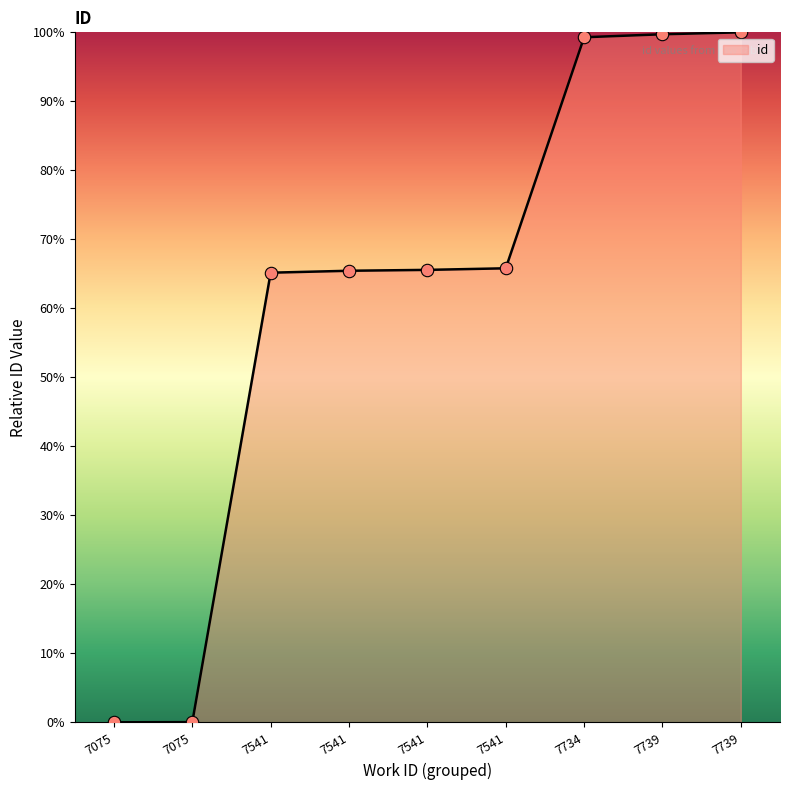

What is the change in value from 7541 to 7739?

+34.2